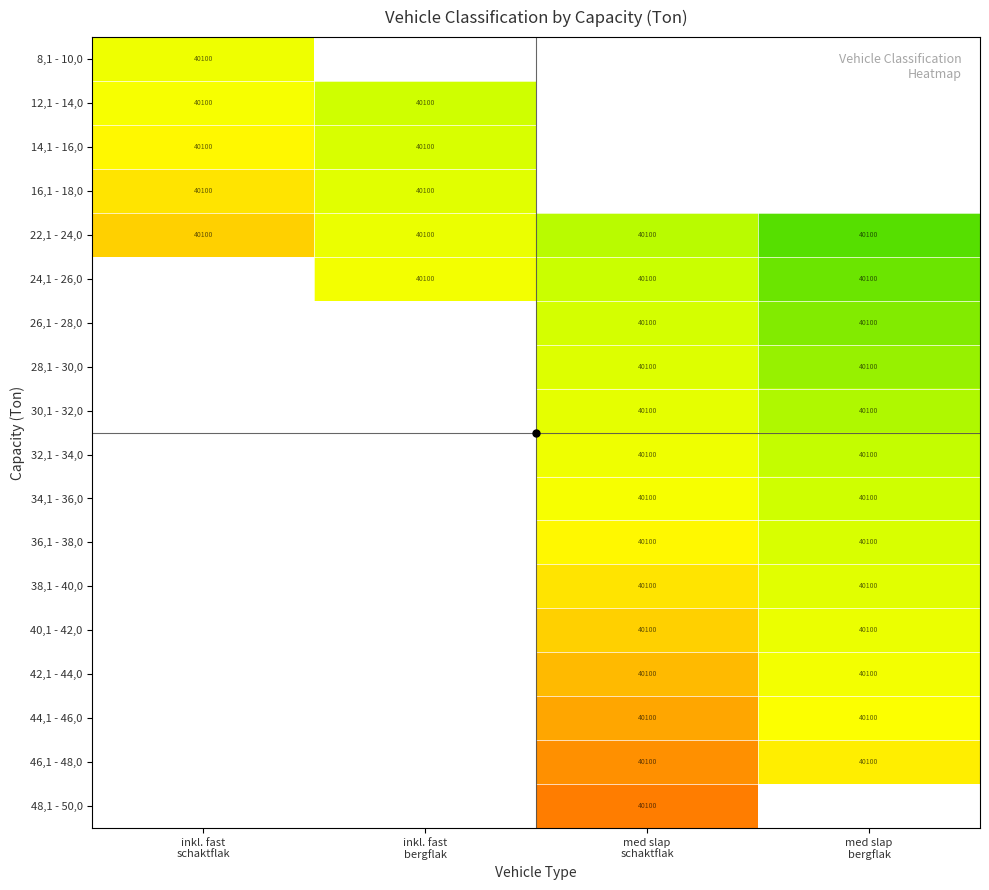

The value of 36,1 - 38,0 at inkl. fast bergflak is 0.9. True or false?

False